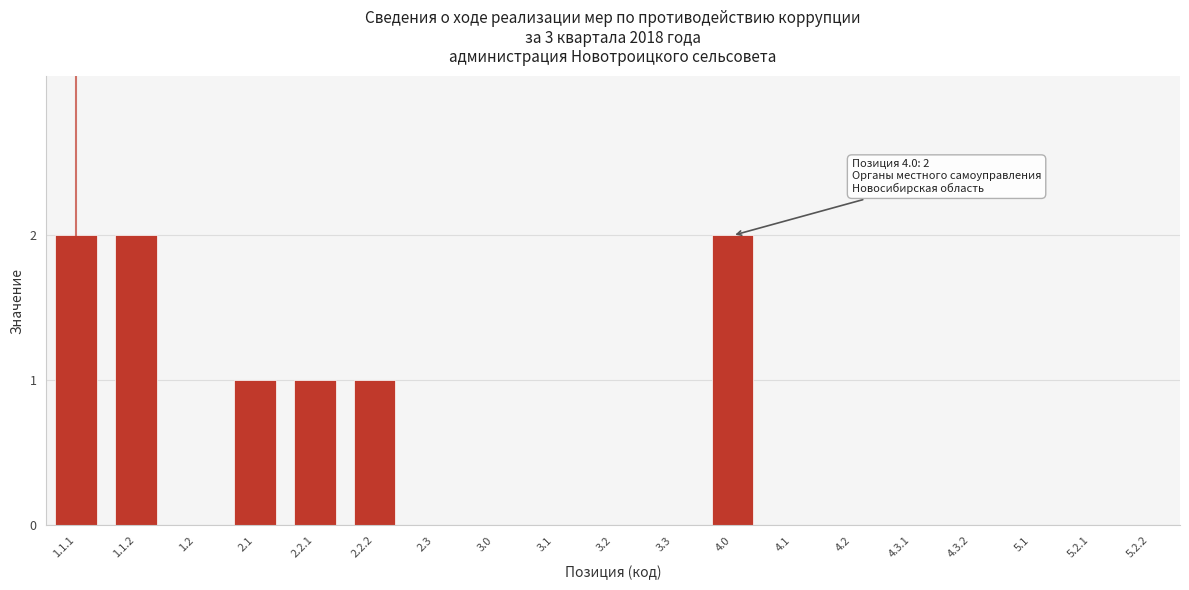

Reading left to right, extract all data points from this chart.

1.1.1=2	1.1.2=2	1.2=0	2.1=1	2.2.1=1	2.2.2=1	2.3=0	3.0=0	3.1=0	3.2=0	3.3=0	4.0=2	4.1=0	4.2=0	4.3.1=0	4.3.2=0	5.1=0	5.2.1=0	5.2.2=0